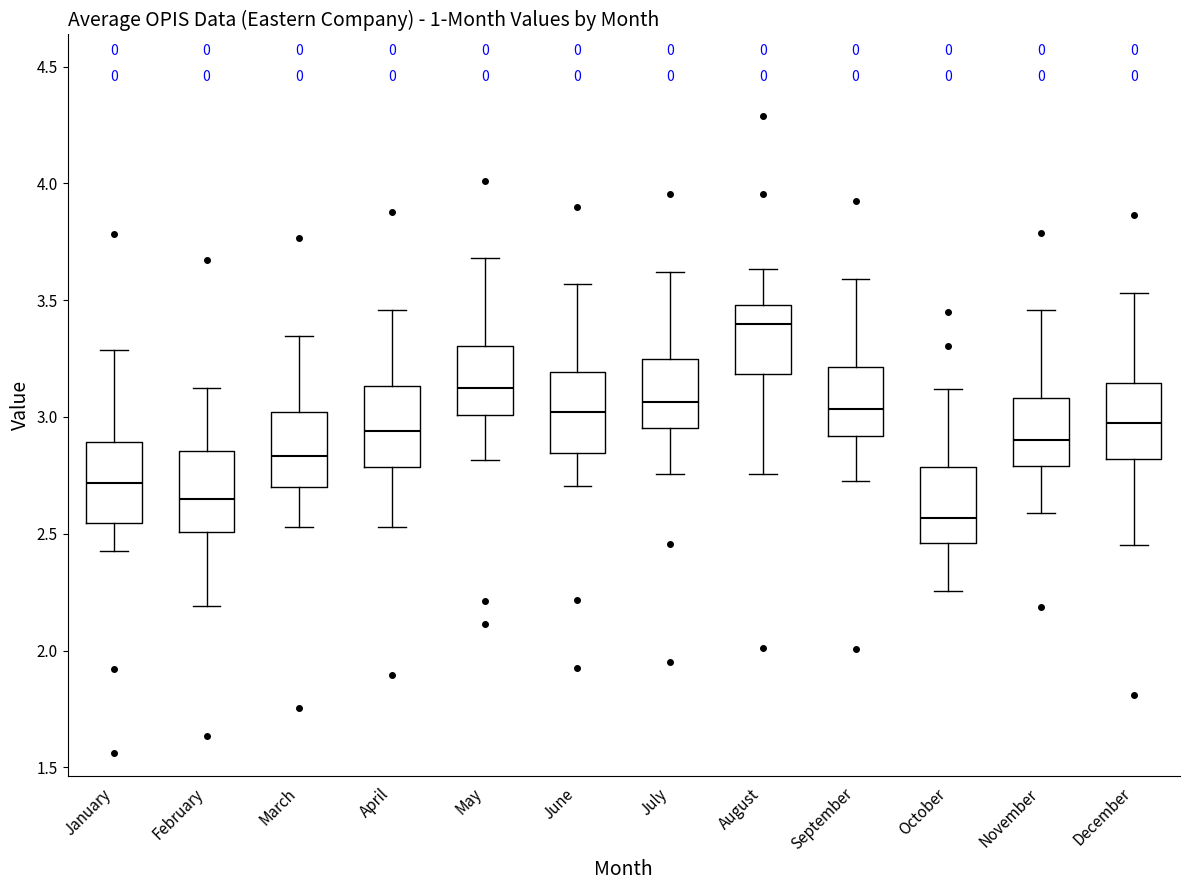

Reading left to right, read every box against the y-axis: the position of its median line, the range the box covers, and the ends of its whiskers. The values are not printed on the chart, so give them approximately, as read against the axis.

January: median 2.70, box 2.55 to 2.90, whiskers 2.40 to 3.30
February: median 2.65, box 2.50 to 2.85, whiskers 2.20 to 3.15
March: median 2.85, box 2.70 to 3.00, whiskers 2.55 to 3.35
April: median 2.95, box 2.80 to 3.15, whiskers 2.55 to 3.45
May: median 3.10, box 3.00 to 3.30, whiskers 2.80 to 3.70
June: median 3.00, box 2.85 to 3.20, whiskers 2.70 to 3.55
July: median 3.05, box 2.95 to 3.25, whiskers 2.75 to 3.60
August: median 3.40, box 3.20 to 3.50, whiskers 2.75 to 3.65
September: median 3.05, box 2.90 to 3.20, whiskers 2.70 to 3.60
October: median 2.55, box 2.45 to 2.80, whiskers 2.25 to 3.10
November: median 2.90, box 2.80 to 3.10, whiskers 2.60 to 3.45
December: median 3.00, box 2.80 to 3.15, whiskers 2.45 to 3.55